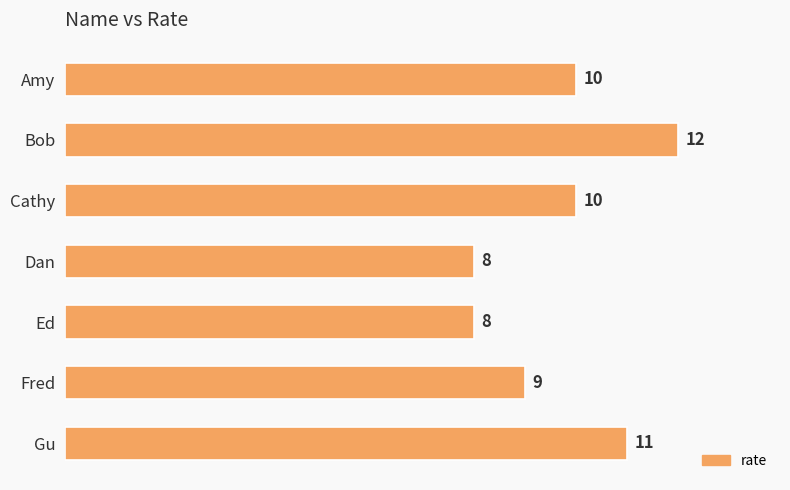

Count the values in the range 8 to 11.

6